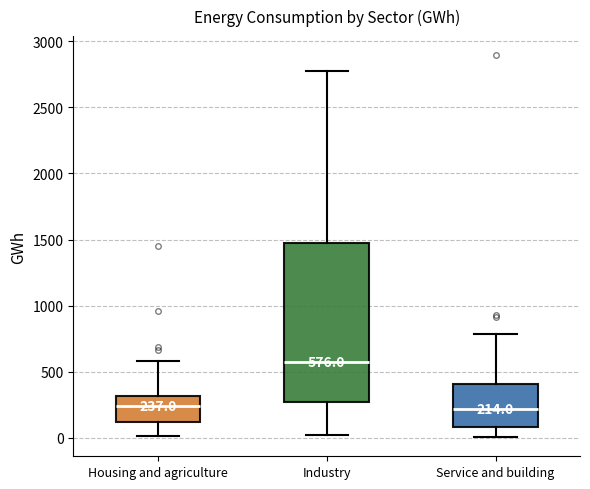

Which box is the tallest, from its lower edge to its upper edge?

Industry